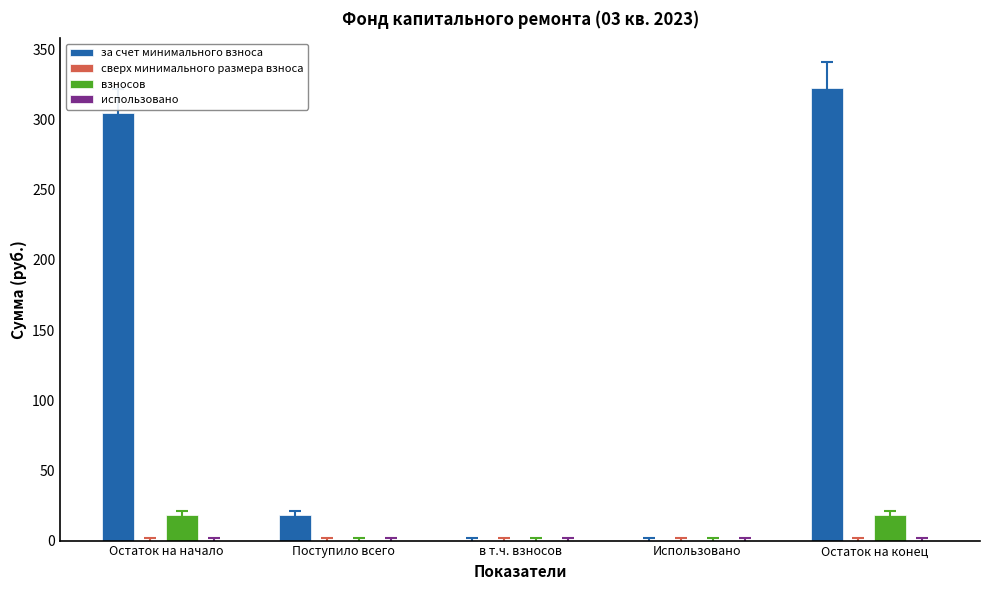

Which series changed the most between Остаток на начало and Поступило всего?

за счет минимального взноса